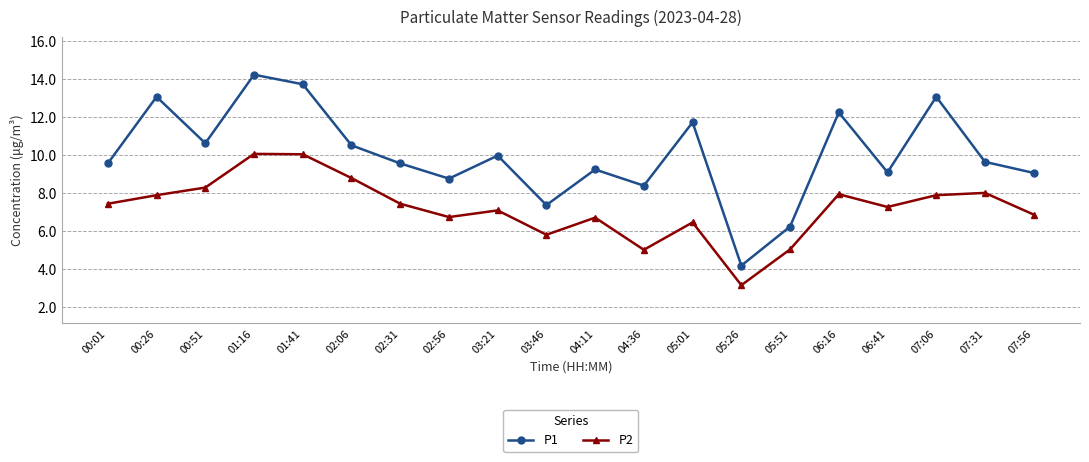

At which category does the chart reach its minimum across all series?

05:26